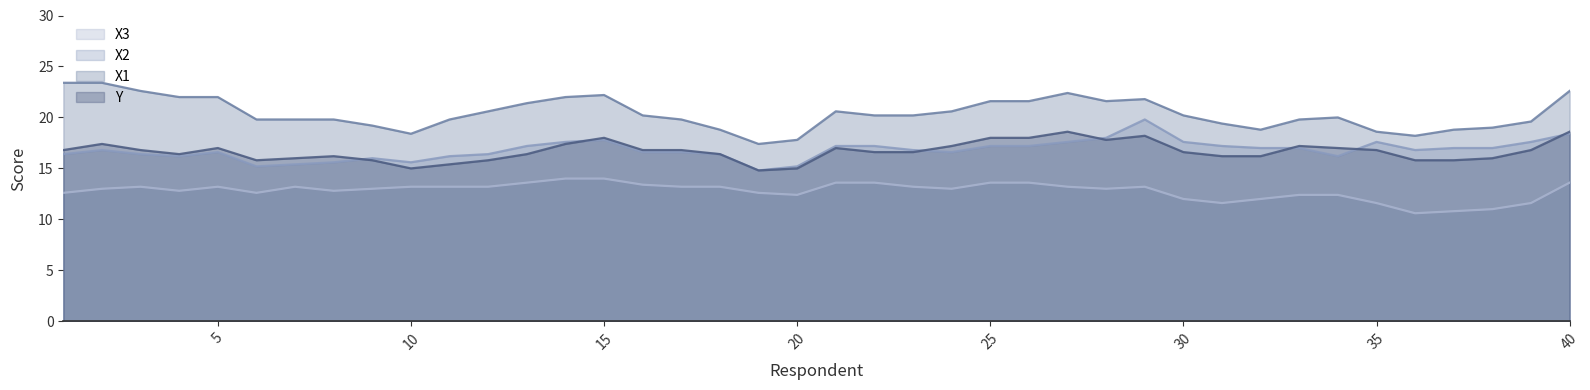

What is the maximum value shown in the chart?

23.4